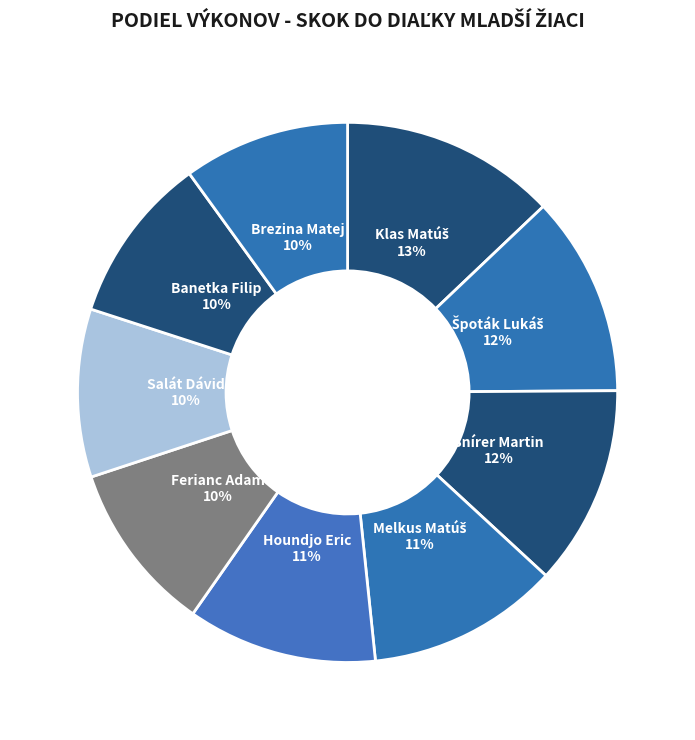

To the nearest percent, what percentage of the pie is Brezina Matej?

10%